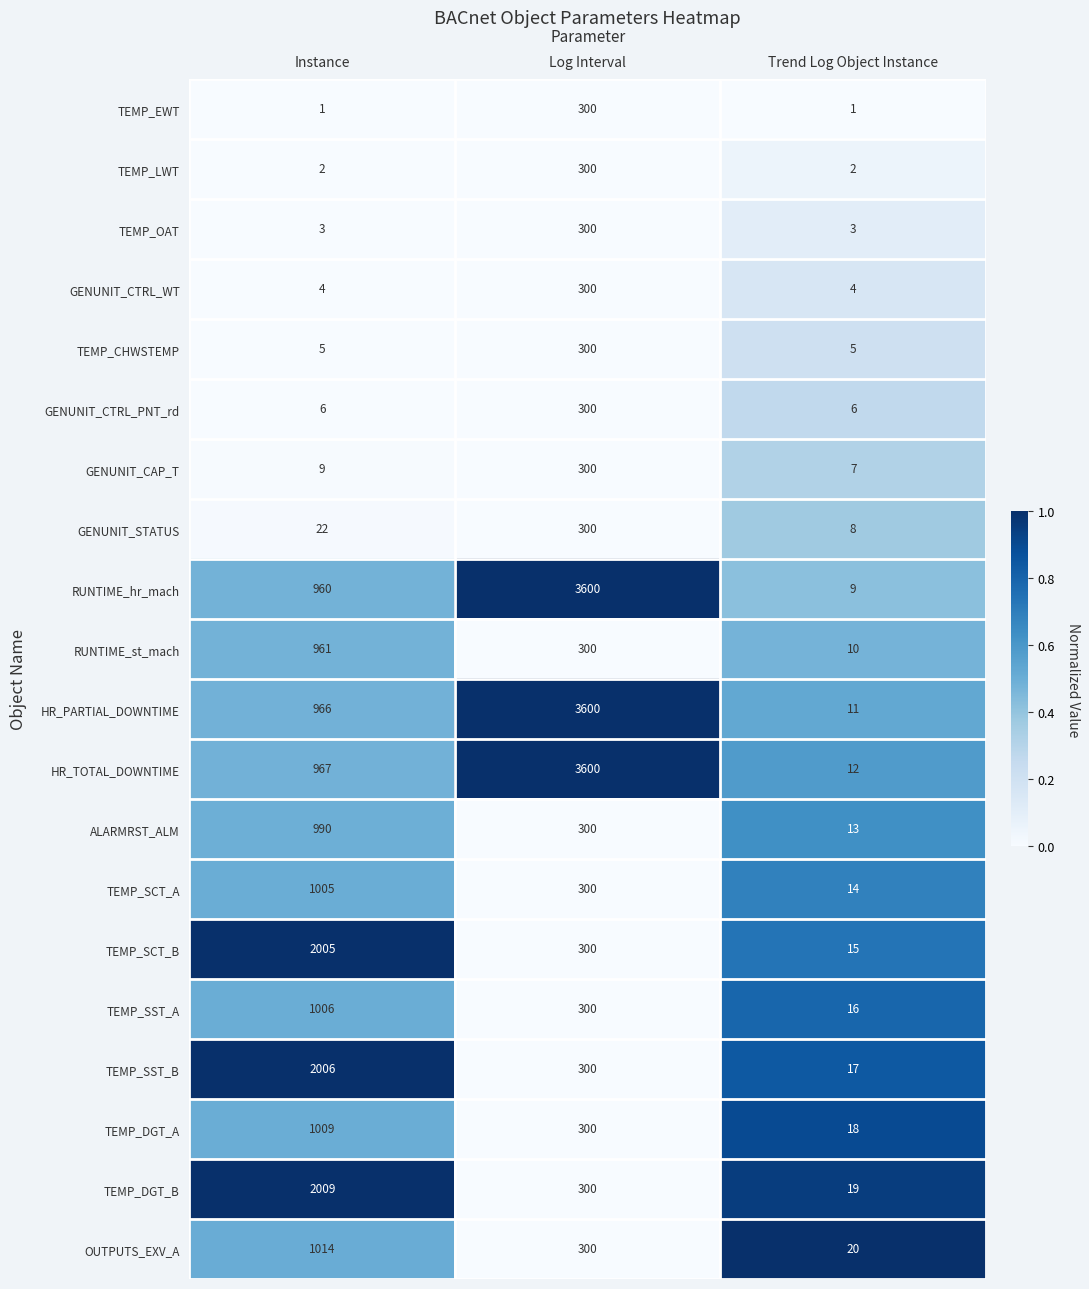

At Trend Log Object Instance, list the series in order from largest to smallest.

OUTPUTS_EXV_A, TEMP_DGT_B, TEMP_DGT_A, TEMP_SST_B, TEMP_SST_A, TEMP_SCT_B, TEMP_SCT_A, ALARMRST_ALM, HR_TOTAL_DOWNTIME, HR_PARTIAL_DOWNTIME, RUNTIME_st_mach, RUNTIME_hr_mach, GENUNIT_STATUS, GENUNIT_CAP_T, GENUNIT_CTRL_PNT_rd, TEMP_CHWSTEMP, GENUNIT_CTRL_WT, TEMP_OAT, TEMP_LWT, TEMP_EWT